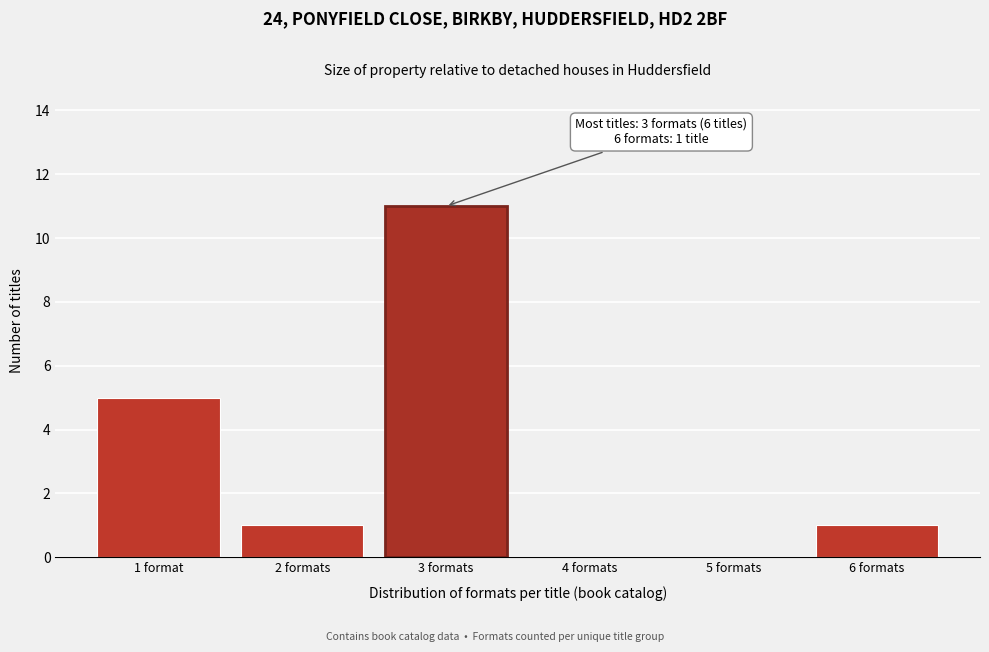

Reading left to right, list all the values displayed in this chart.

1 format=5	2 formats=1	3 formats=11	4 formats=0	5 formats=0	6 formats=1